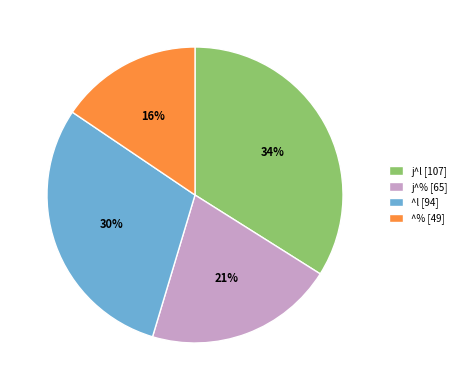

Does any single category account for the majority?

No